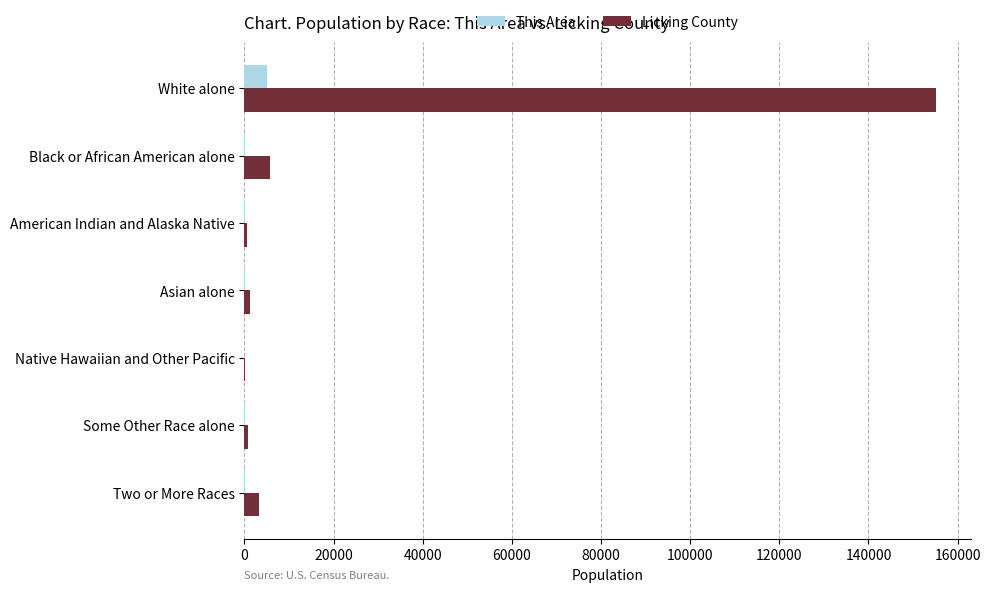

What is the sum of all This Area values?

5186